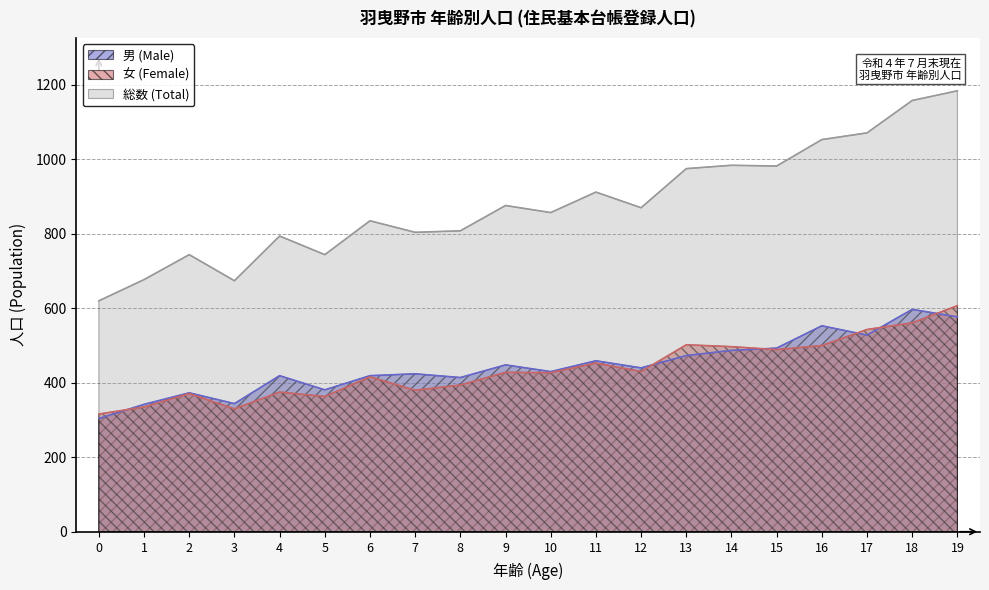

What are all the series names shown in the legend?

男 (Male), 女 (Female), 総数 (Total)